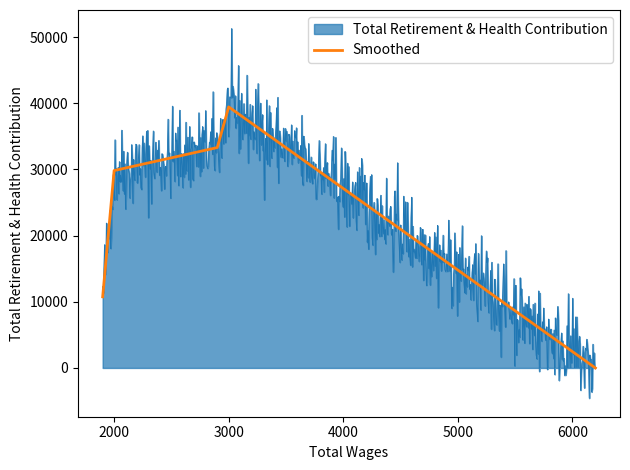

True or false: Smoothed has a value of 8154 at 3000.

False